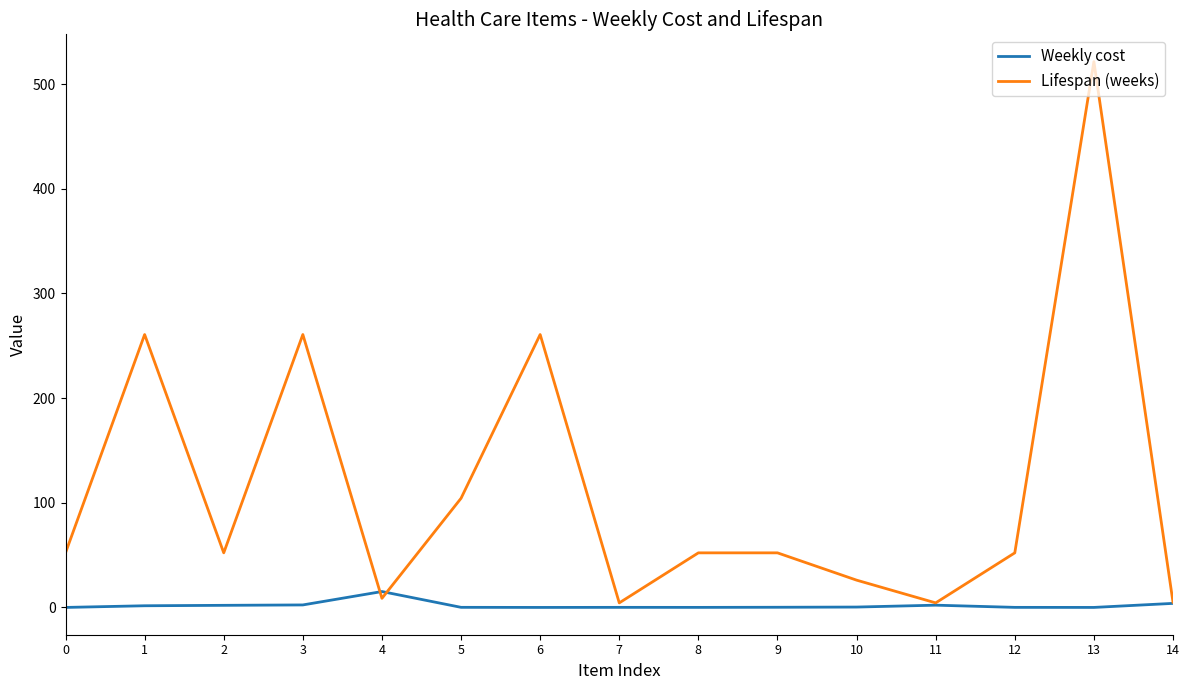

How many categories are shown in the chart?

15